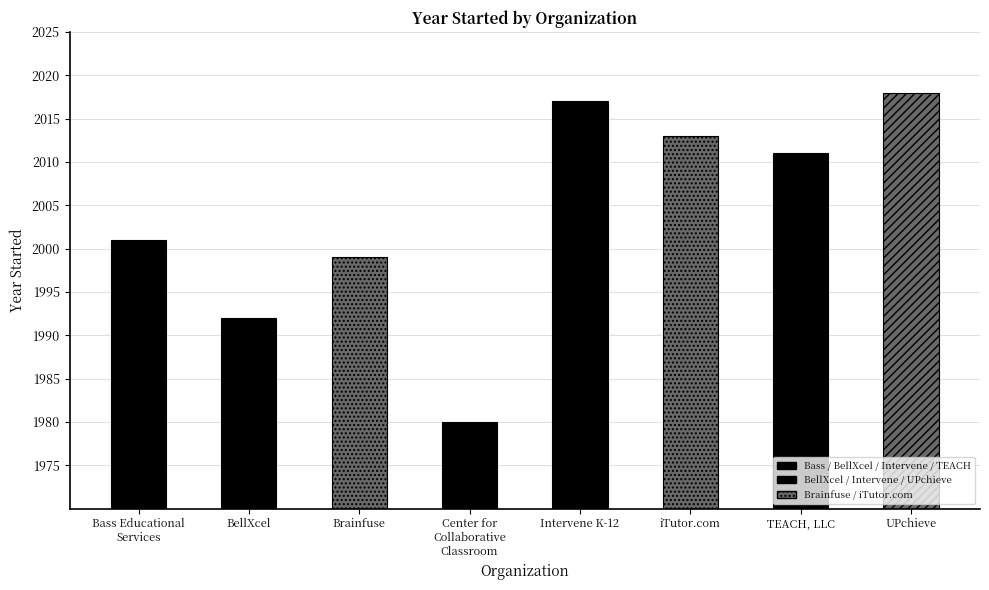

Reading left to right, list all the values displayed in this chart.

2001	1992	1999	1980	2017	2013	2011	2018